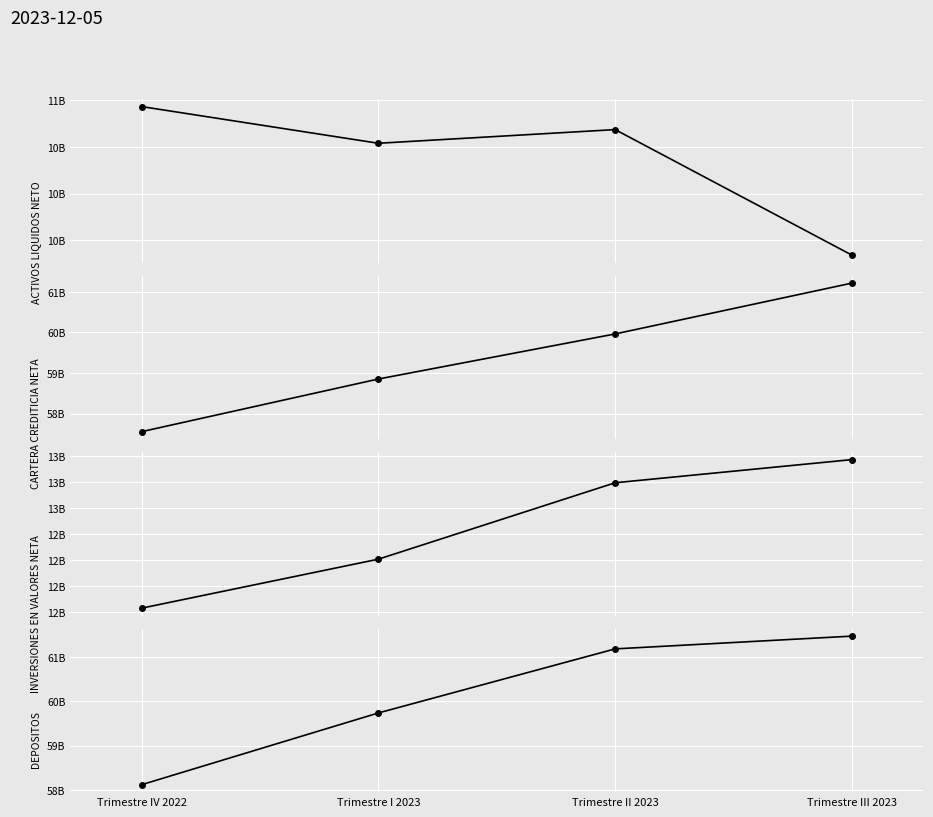

The value of CARTERA CREDITICIA NETA at Trimestre IV 2022 is 13231163071.4. True or false?

False